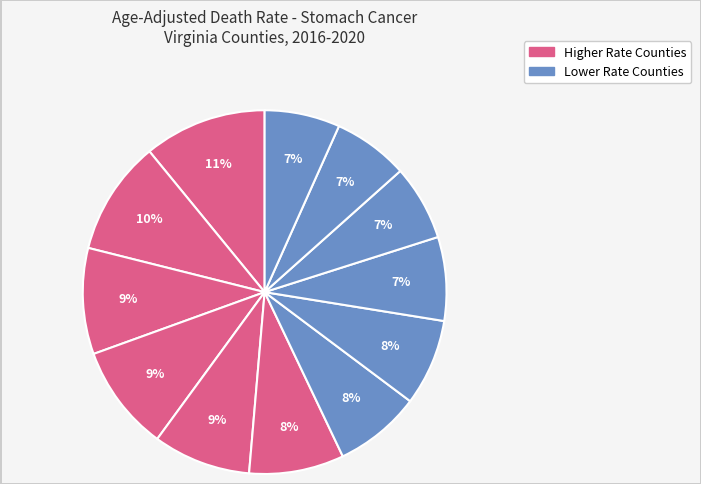

How many slices are in this pie chart?

12